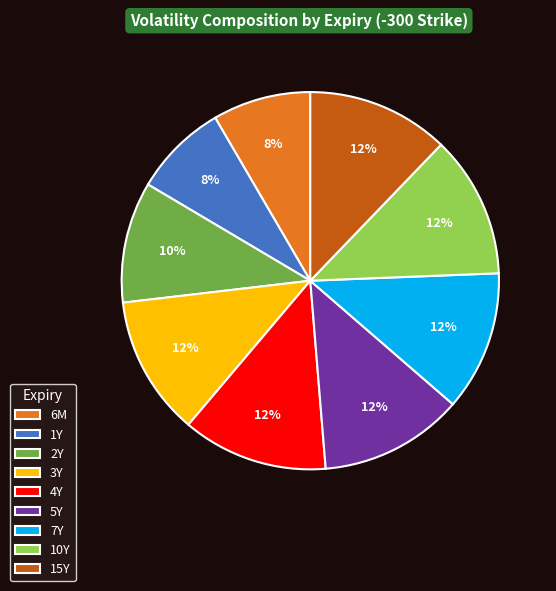

Approximately how many times larger is the value at 7Y compared to 1Y?

1.5